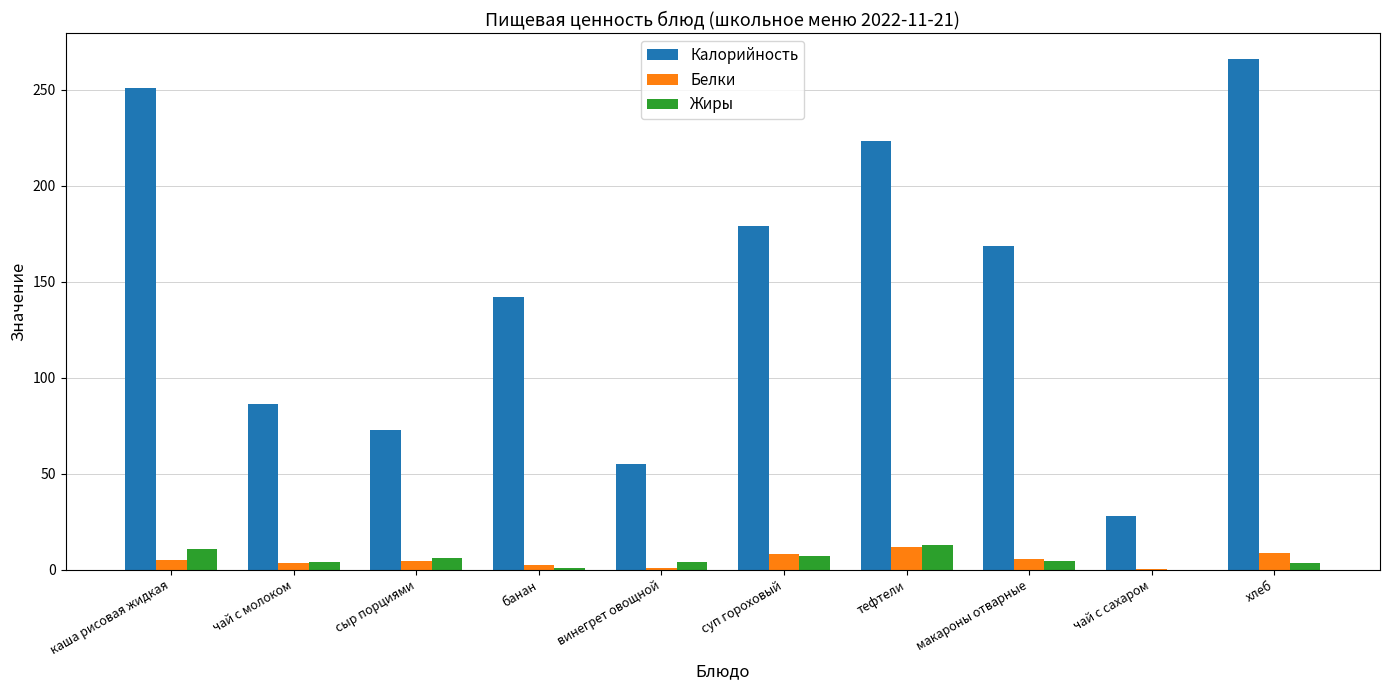

Between каша рисовая жидкая and чай с молоком, which series saw the biggest shift?

Калорийность